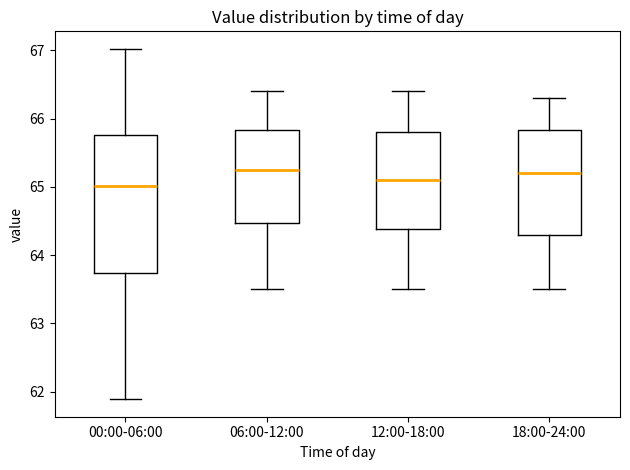

Reading left to right, transcribe this box plot: for each box, give where its median line is, the range the box spans, and where its two whiskers end, as read against the y-axis. The values are not printed on the chart, so give them approximately, as read against the axis.

00:00-06:00: median 65.0, box 63.7 to 65.8, whiskers 61.9 to 67.0
06:00-12:00: median 65.3, box 64.5 to 65.8, whiskers 63.5 to 66.4
12:00-18:00: median 65.1, box 64.4 to 65.8, whiskers 63.5 to 66.4
18:00-24:00: median 65.2, box 64.3 to 65.8, whiskers 63.5 to 66.3